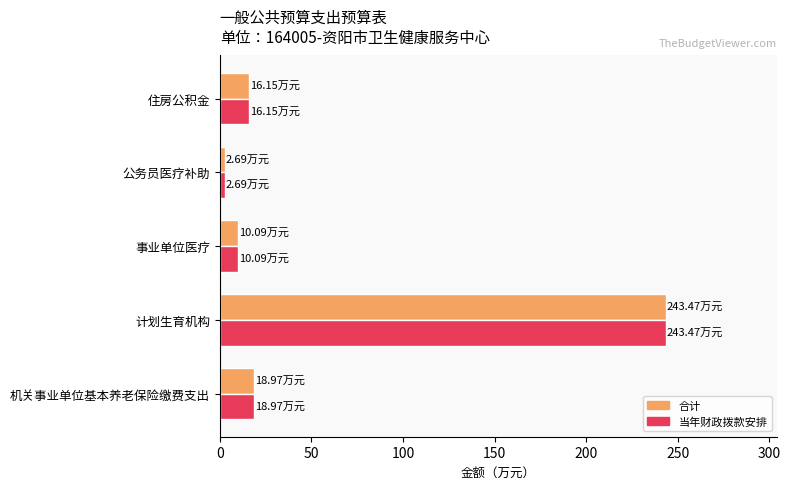

What is the difference between the maximum and minimum values in the 合计 series?

240.8